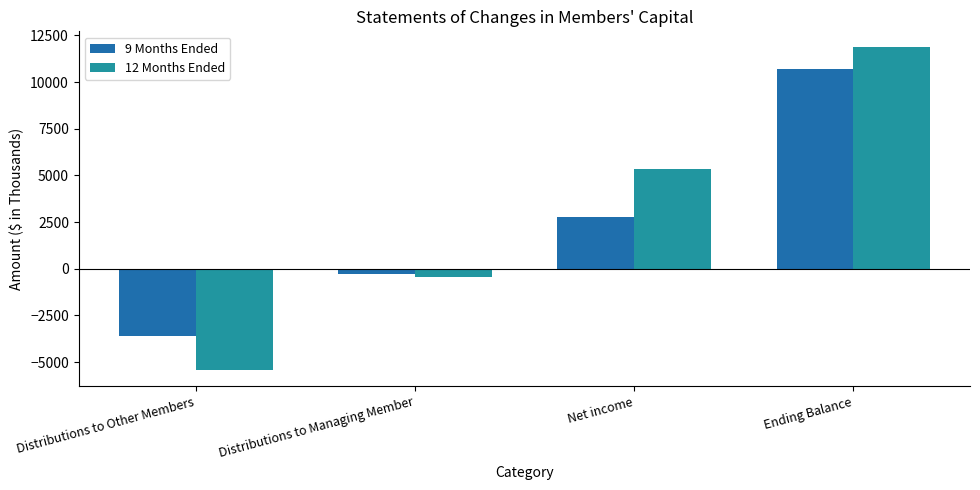

What is the total value across all series at Ending Balance?

22546